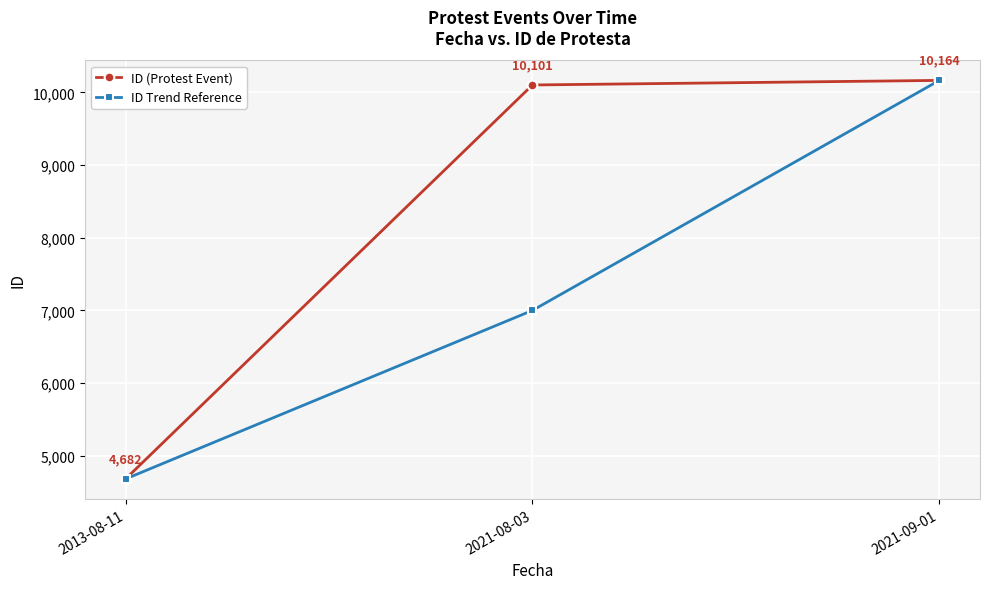

Rank the categories by ID Trend Reference value from lowest to highest.

2013-08-11, 2021-08-03, 2021-09-01